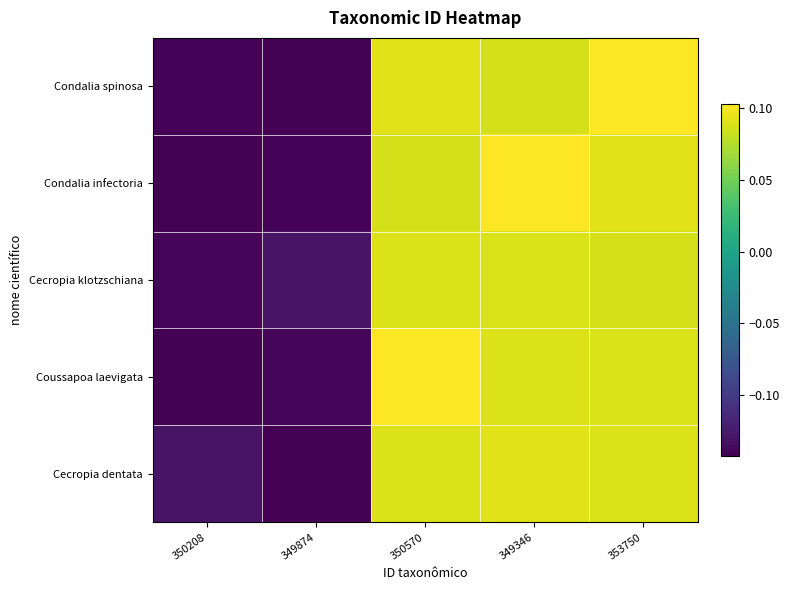

At 349874, list the series in order from largest to smallest.

Cecropia klotzschiana, Coussapoa laevigata, Condalia infectoria, Condalia spinosa, Cecropia dentata